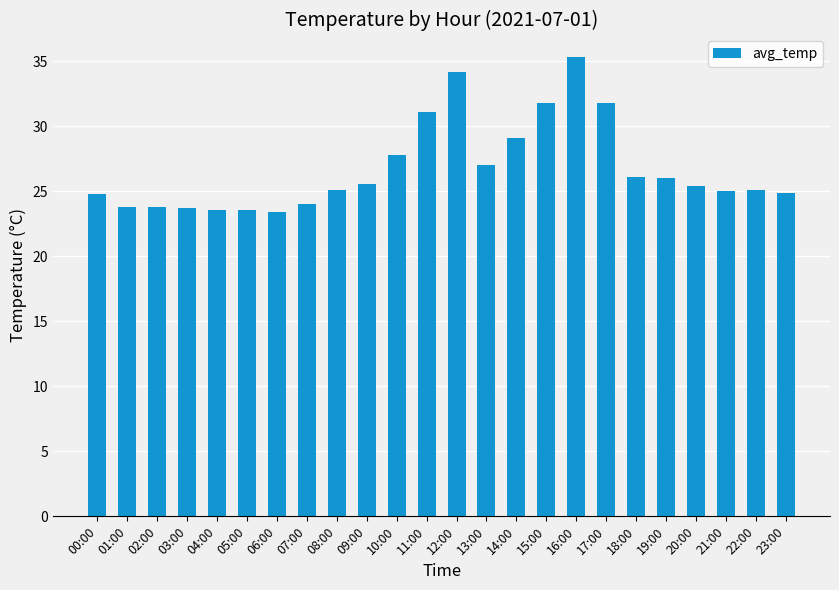

What is the label of the 2nd bar from the left?

01:00